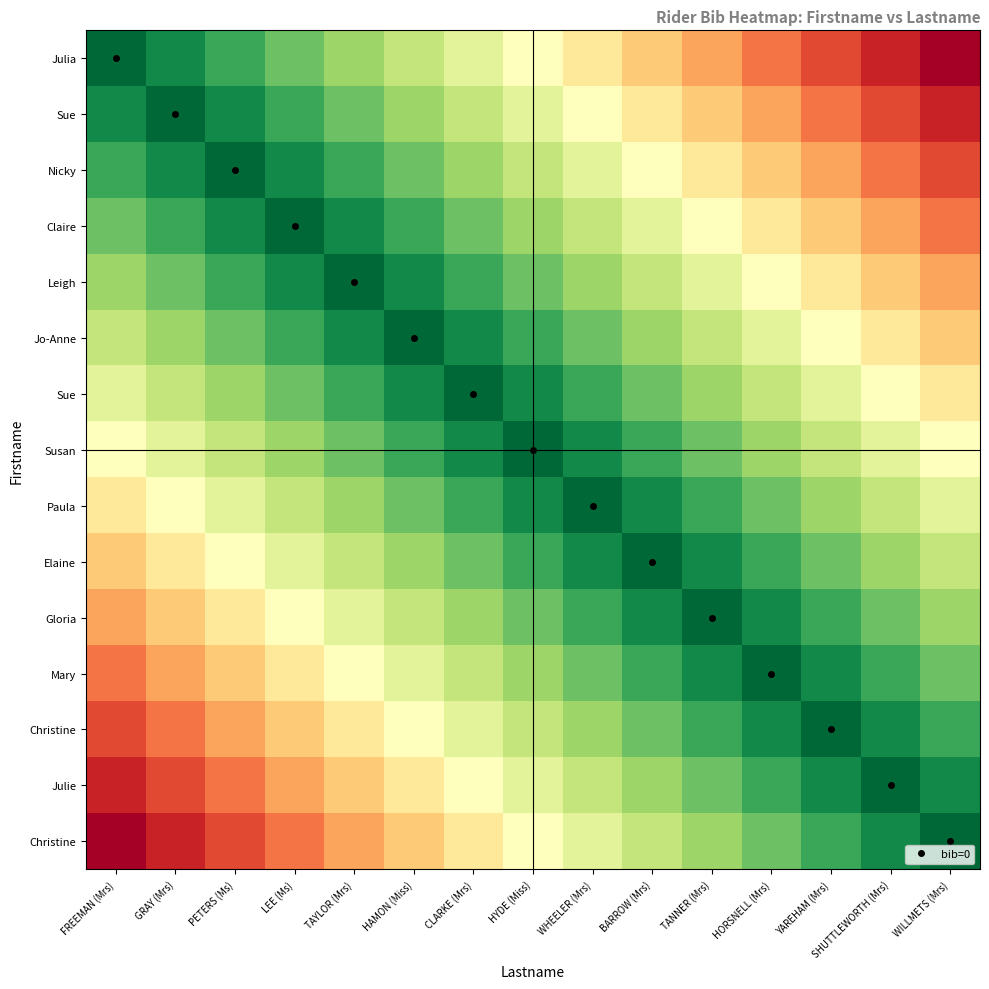

Which category has the highest value across all series?

WILLMETS (Mrs)